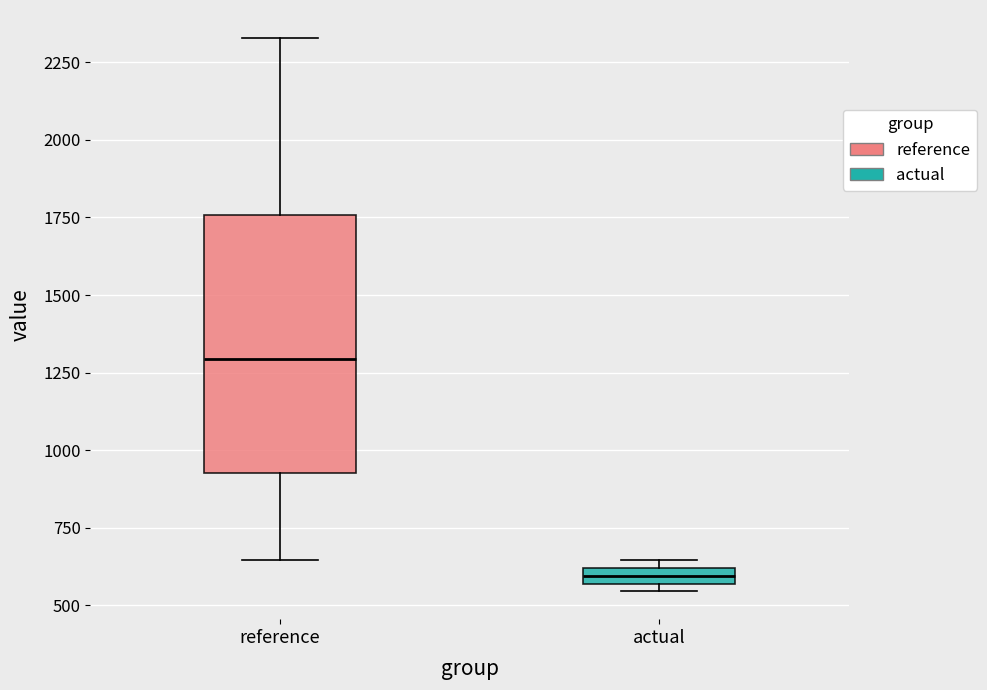

Comparing the boxes themselves (not the whiskers), which one is the tallest?

reference